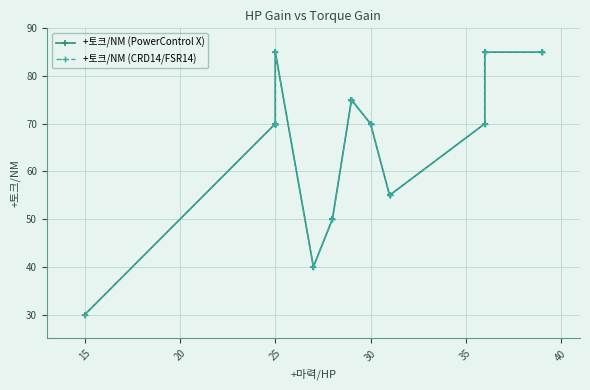

Which series has the largest total across all categories?

+토크/NM (PowerControl X)